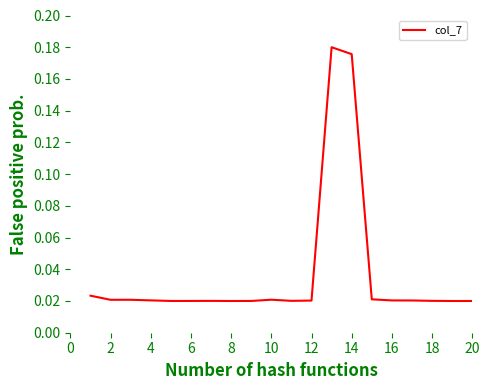

How many distinct data groups are displayed?

1